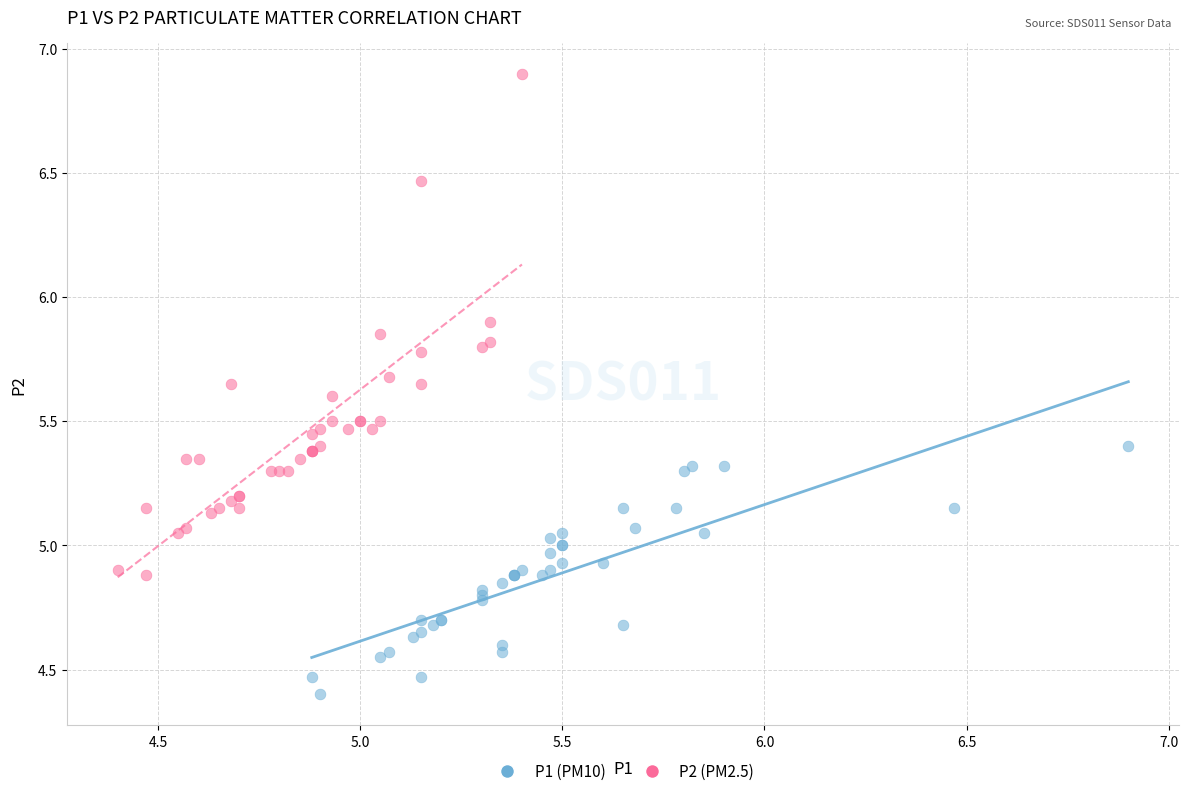

Which series reaches the maximum Y coordinate?

P2 (PM2.5)